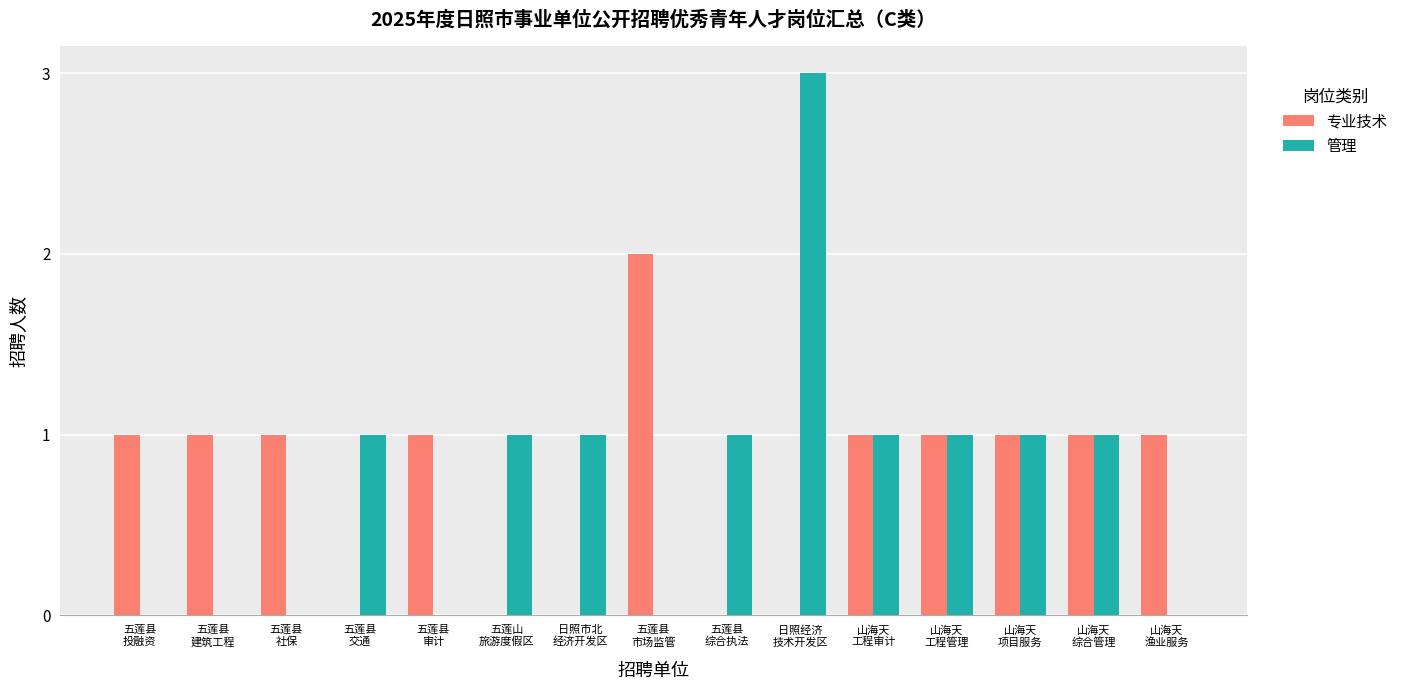

Read the 管理 value at 日照市北
经济开发区.

1